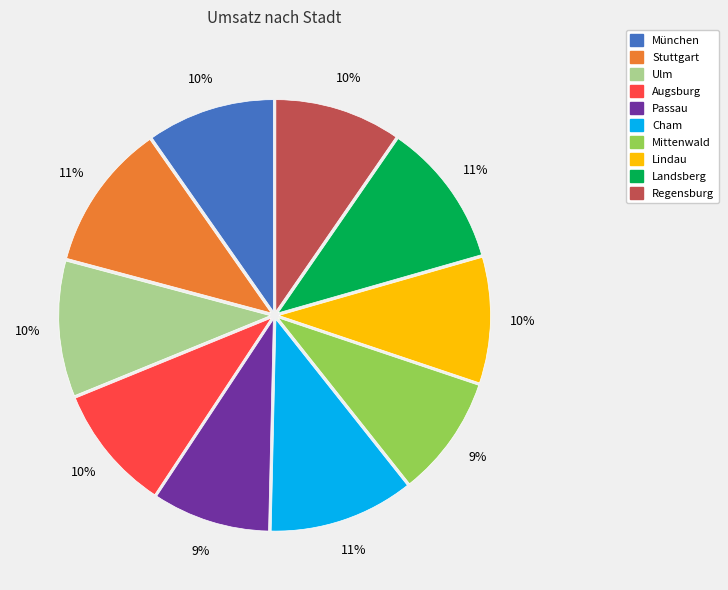

Is Regensburg the majority of the pie?

No